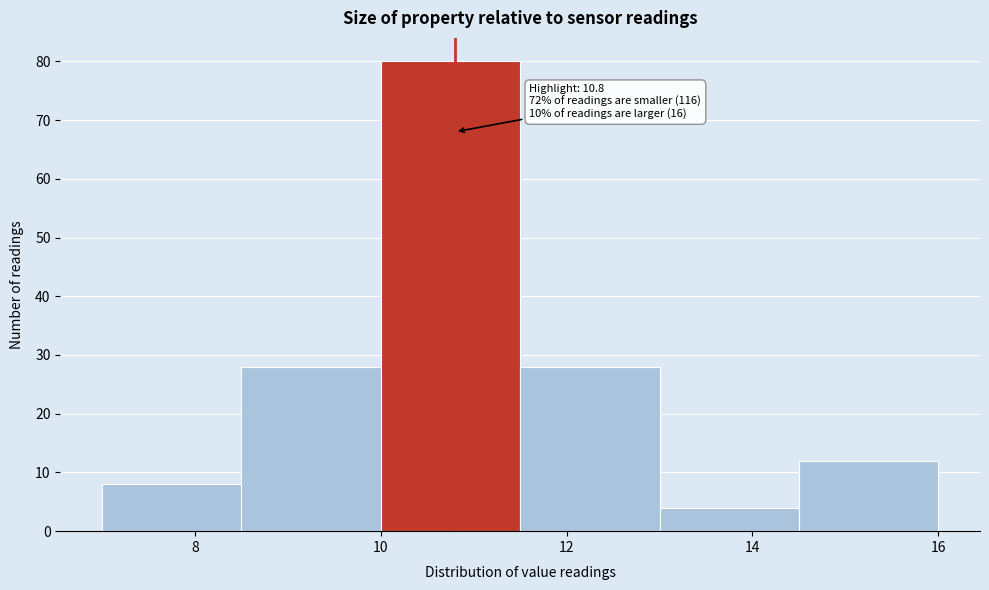

Which range on the x-axis has the tallest bar?

10.0 to 11.5